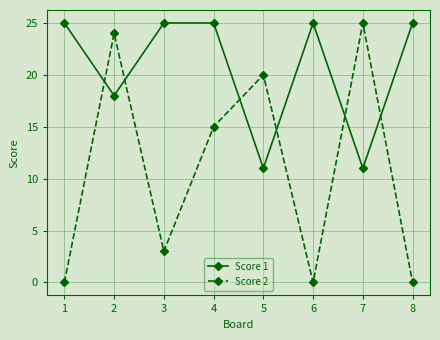

Between which two adjacent categories do Score 2 and Score 1 first intersect?

1 and 2